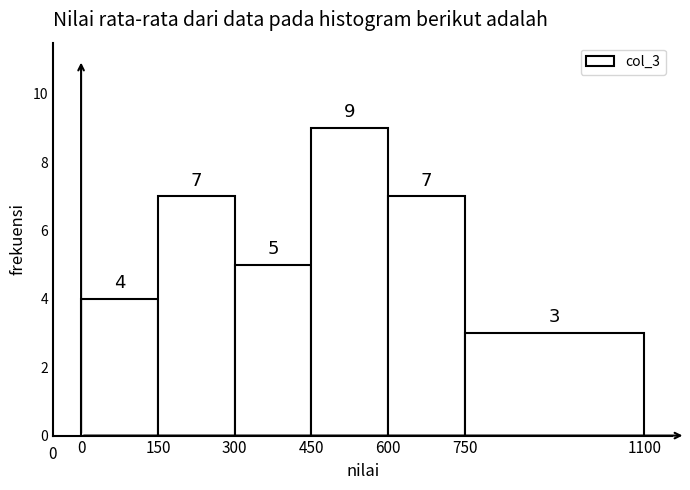

Reading left to right, transcribe this chart: for each bar, give the range it covers on the x-axis and its height.

0 to 150: 4
150 to 300: 7
300 to 450: 5
450 to 600: 9
600 to 750: 7
750 to 1100: 3